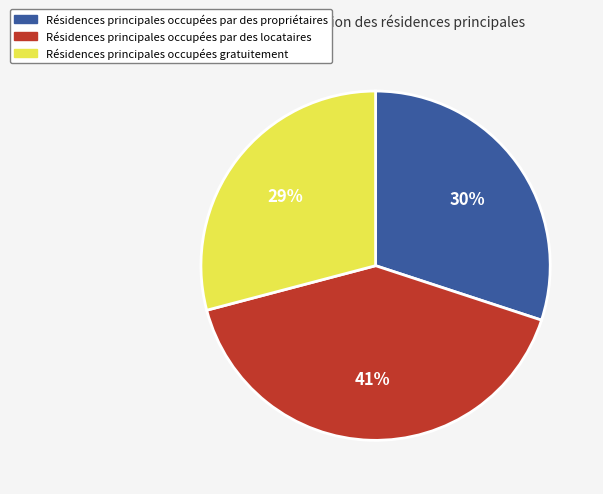

To the nearest percent, what is the difference between the largest and smallest slice percentages?

12%